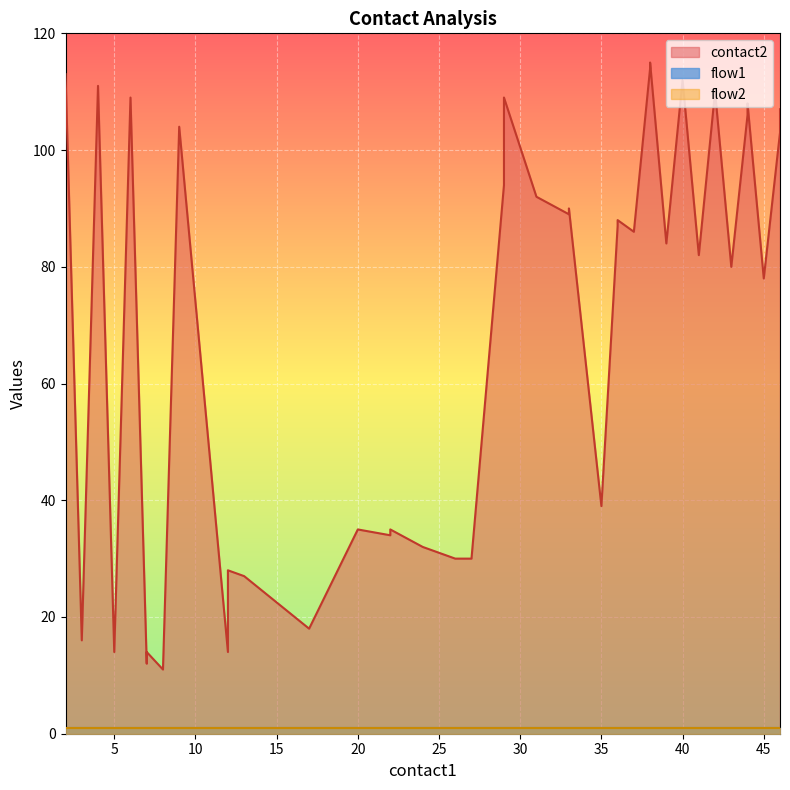

The flow1 series shows 0 at 27. True or false?

False